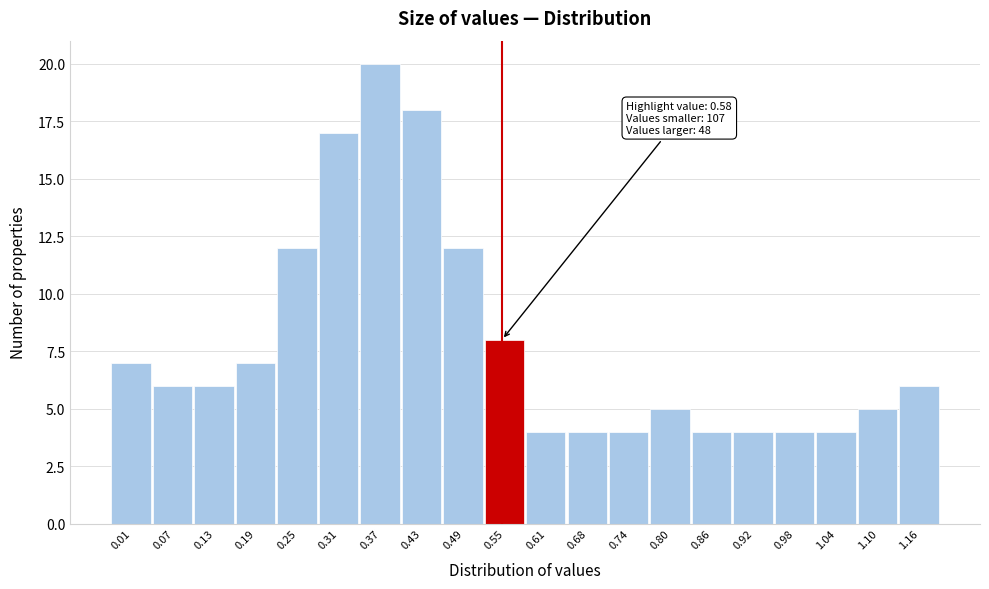

Reading right to left, extract all data points from this chart.

6	5	4	4	4	4	5	4	4	4	8	12	18	20	17	12	7	6	6	7